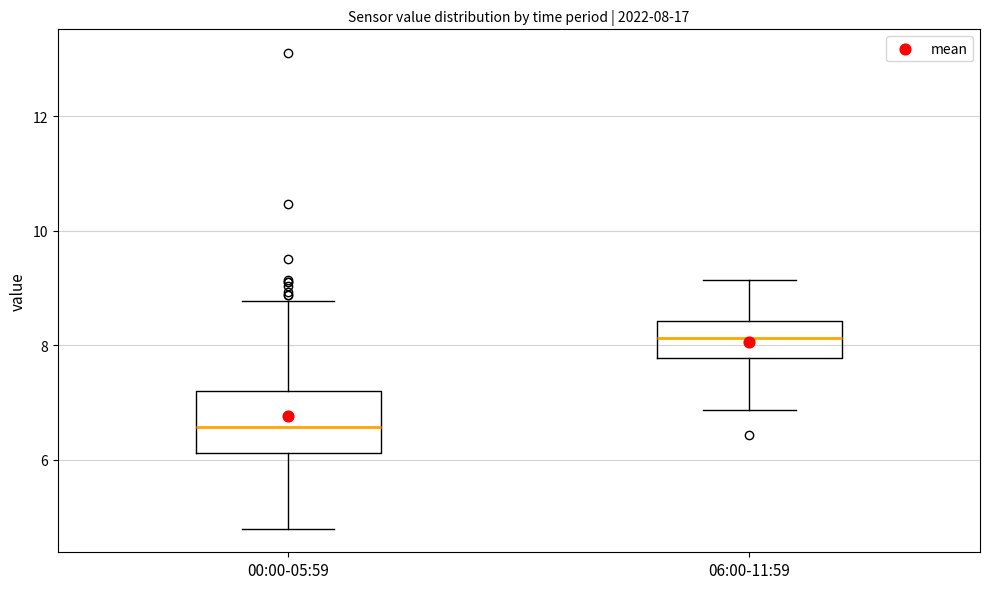

Which box's median line is the lowest?

00:00-05:59